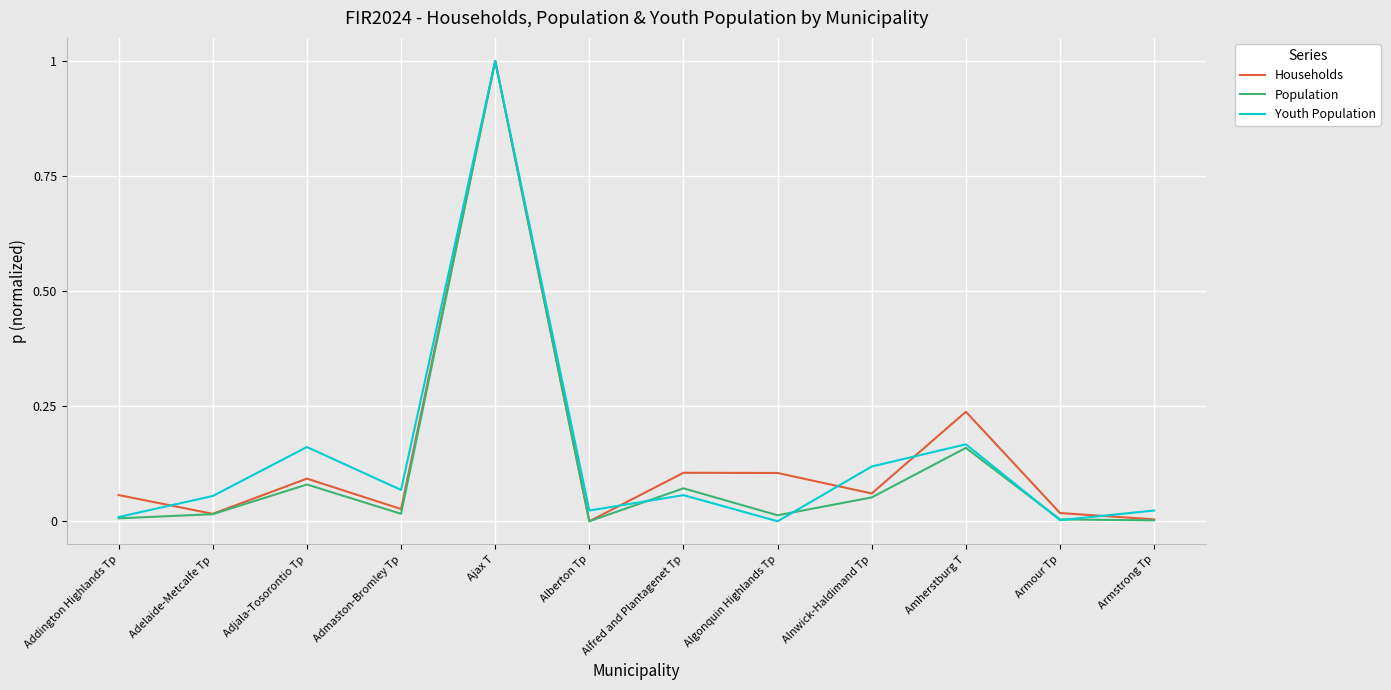

The value of Youth Population at Ajax T is 1.0. True or false?

True